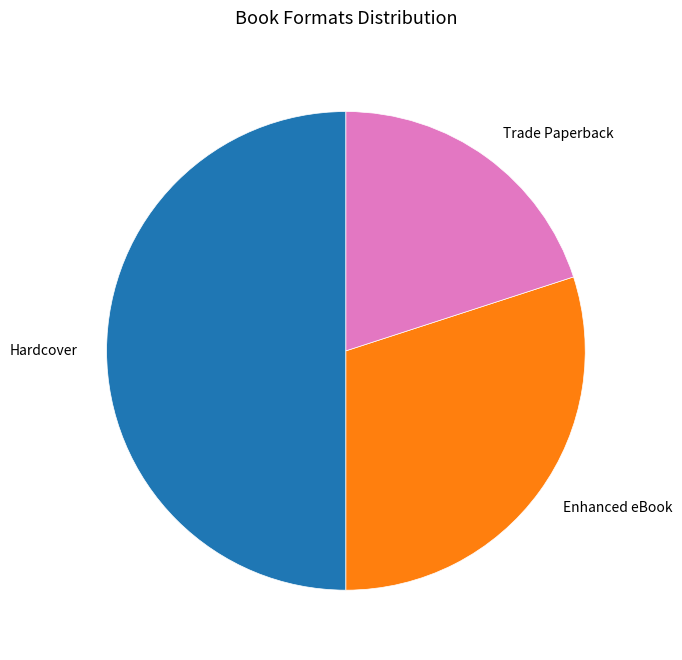

Which has a higher value, Enhanced eBook or Trade Paperback?

Enhanced eBook